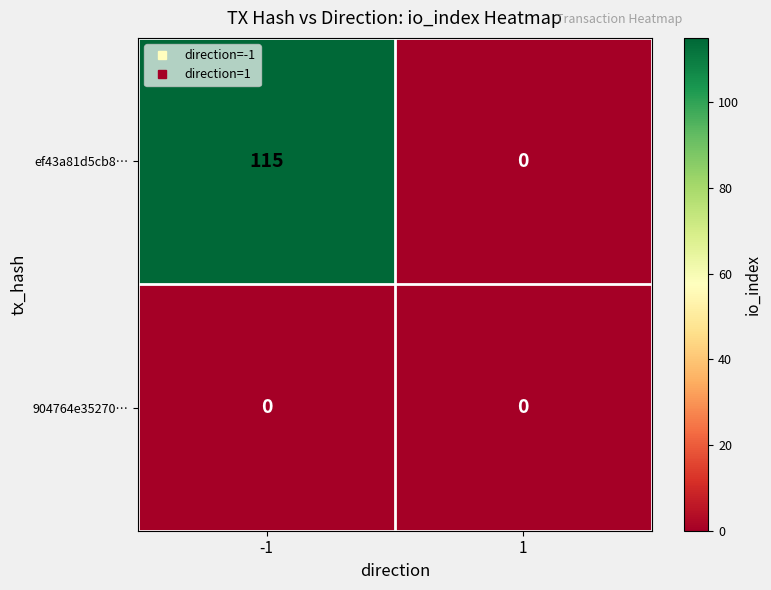

Which category has the highest value across all series?

-1